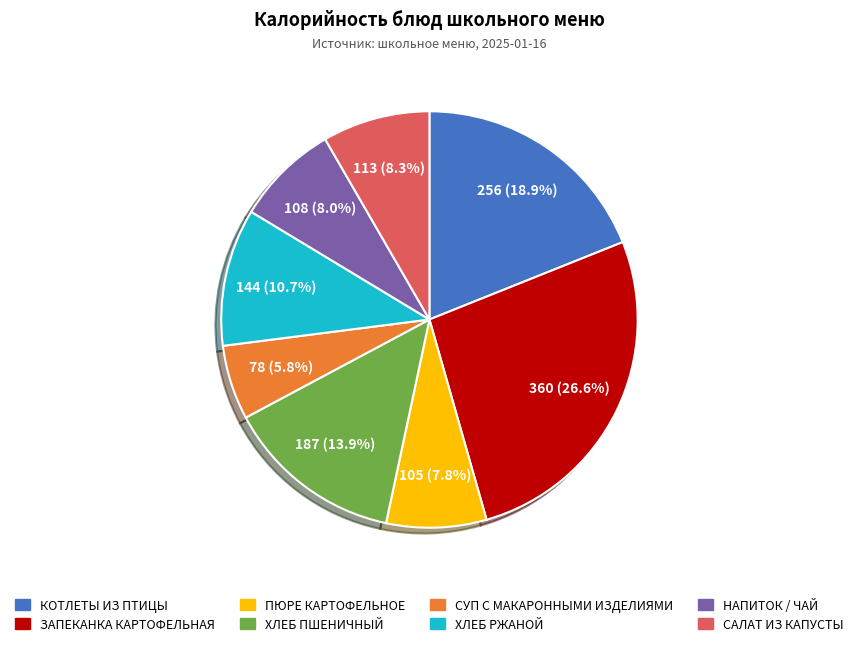

What portion of the pie excludes ЗАПЕКАНКА КАРТОФЕЛЬНАЯ?

73.4%